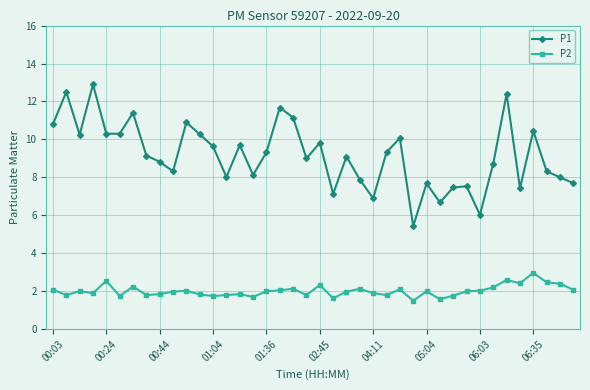

List the series in order of their peak value, lowest first.

P2, P1